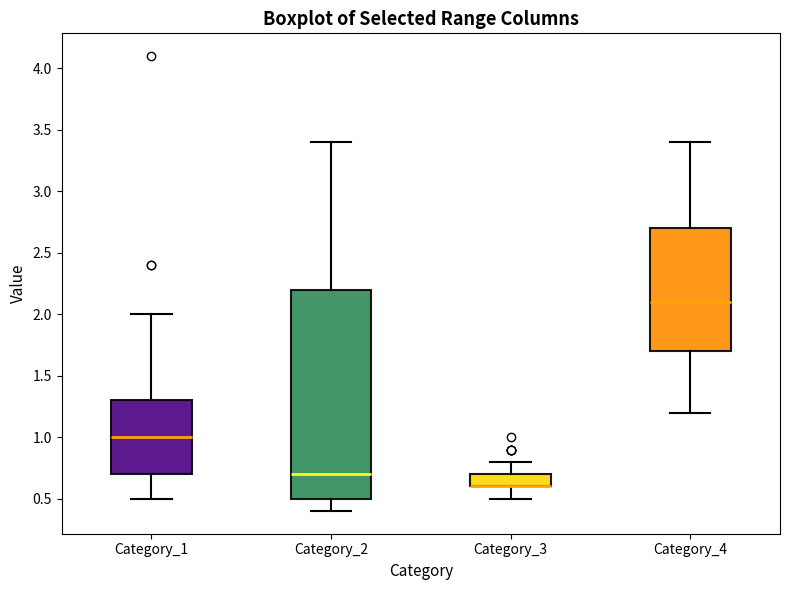

Reading left to right, transcribe this box plot: for each box, give where its median line is, the range the box spans, and where its two whiskers end, as read against the y-axis. The values are not printed on the chart, so give them approximately, as read against the axis.

Category_1: median 1.0, box 0.7 to 1.3, whiskers 0.5 to 2.0
Category_2: median 0.7, box 0.5 to 2.2, whiskers 0.4 to 3.4
Category_3: median 0.6 (drawn on the box's lower edge), box 0.6 to 0.7, whiskers 0.5 to 0.8
Category_4: median 2.1, box 1.7 to 2.7, whiskers 1.2 to 3.4